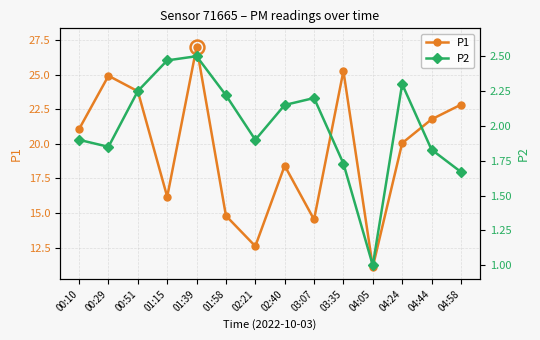

Where does the P2 series first go above 2?

00:51